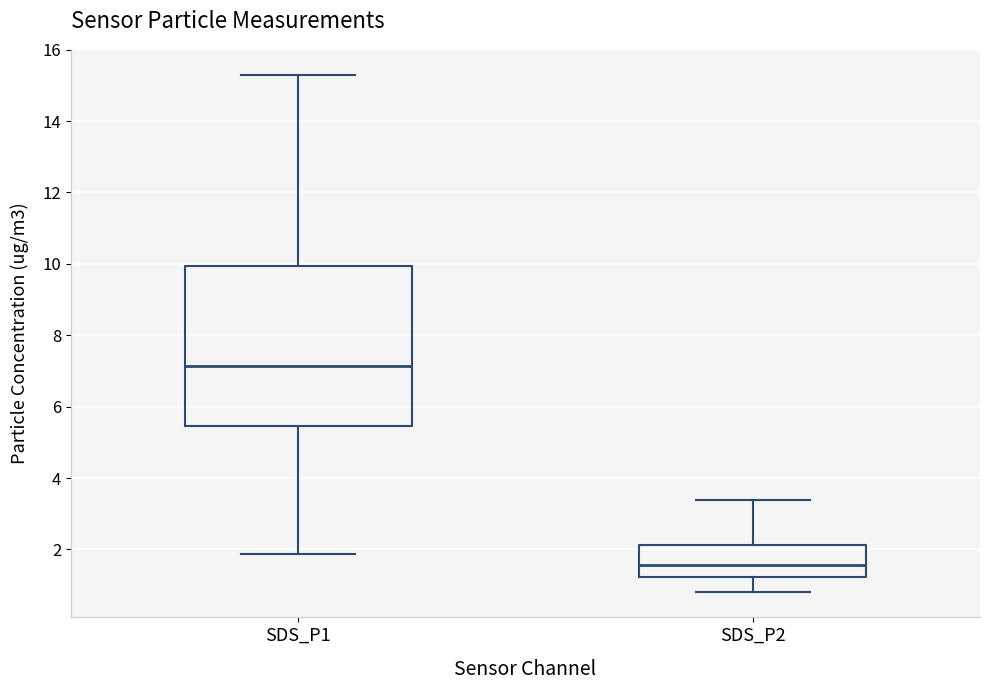

Reading left to right, read every box against the y-axis: the position of its median line, the range the box covers, and the ends of its whiskers. The values are not printed on the chart, so give them approximately, as read against the axis.

SDS_P1: median 7.2, box 5.4 to 10.0, whiskers 1.8 to 15.4
SDS_P2: median 1.6, box 1.2 to 2.2, whiskers 0.8 to 3.4